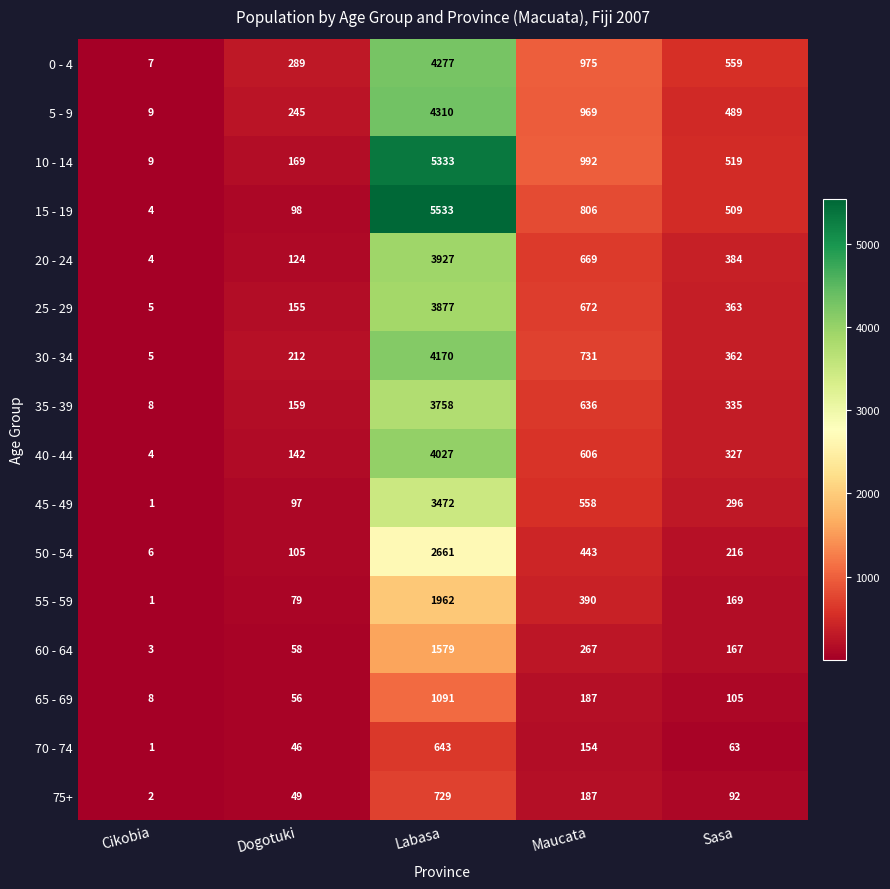

Which series has the widest spread of values?

15 - 19